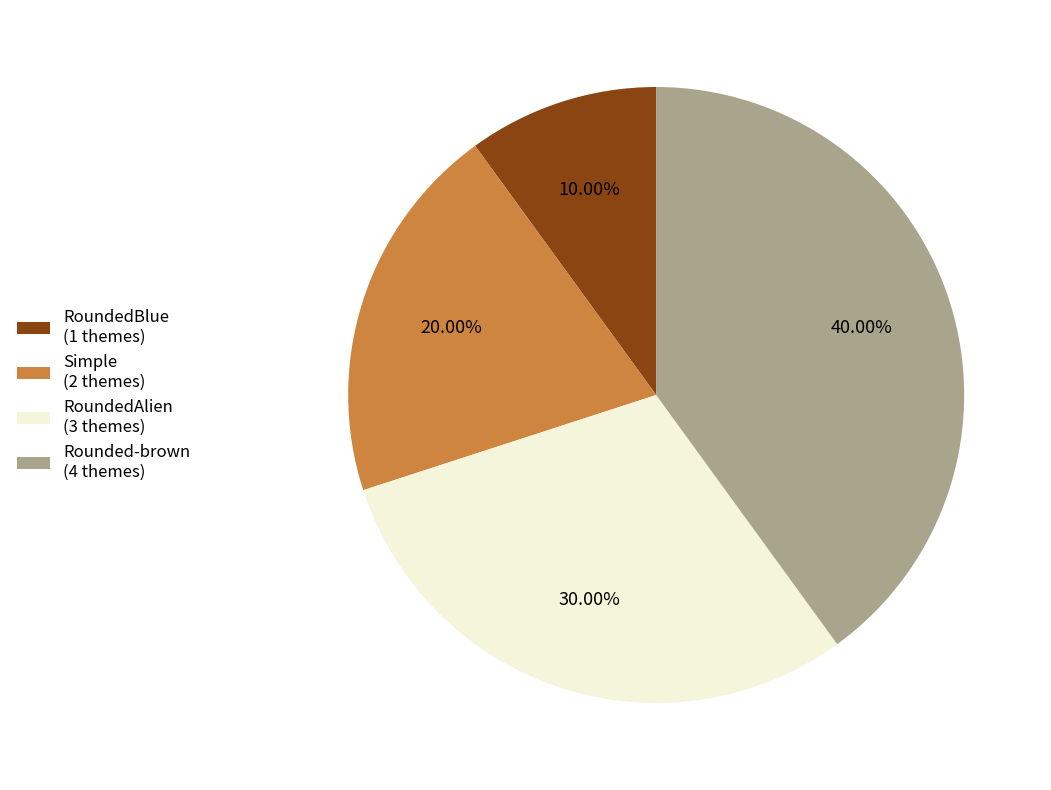

What percentage is NOT represented by Rounded-brown?

60.0%